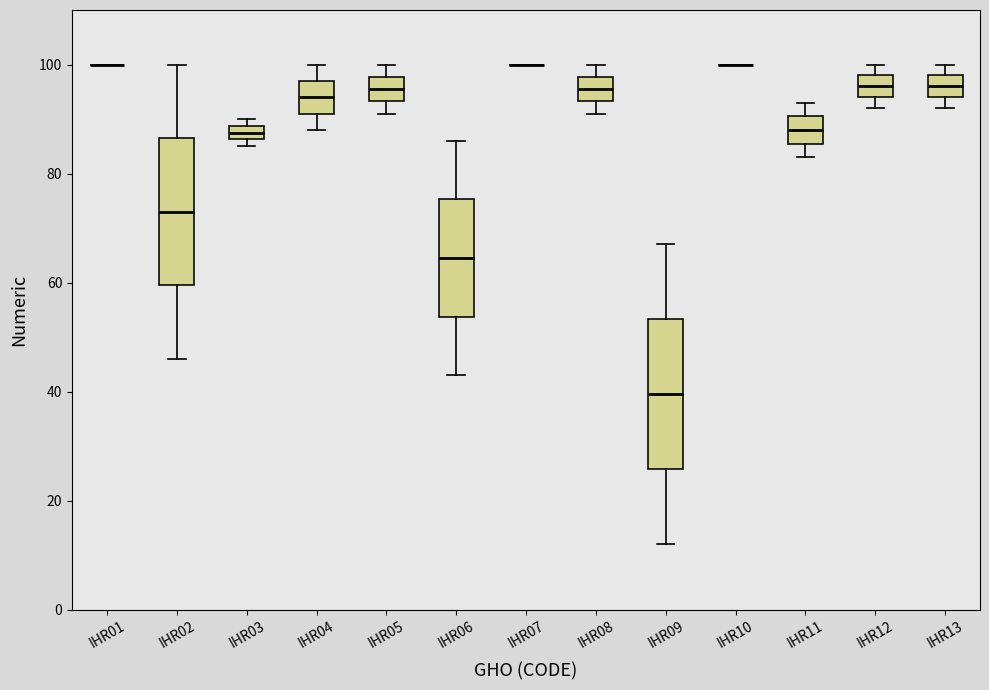

Where is the lower edge of the box for IHR03 on the y-axis? The values are not printed on the chart, so give them approximately, as read against the axis.

86